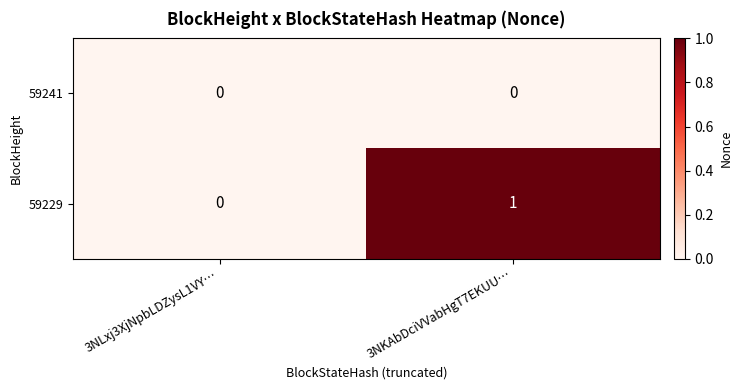

Rank the series at 3NKAbDciVVabHgT7EKUU… from highest to lowest value.

59229, 59241